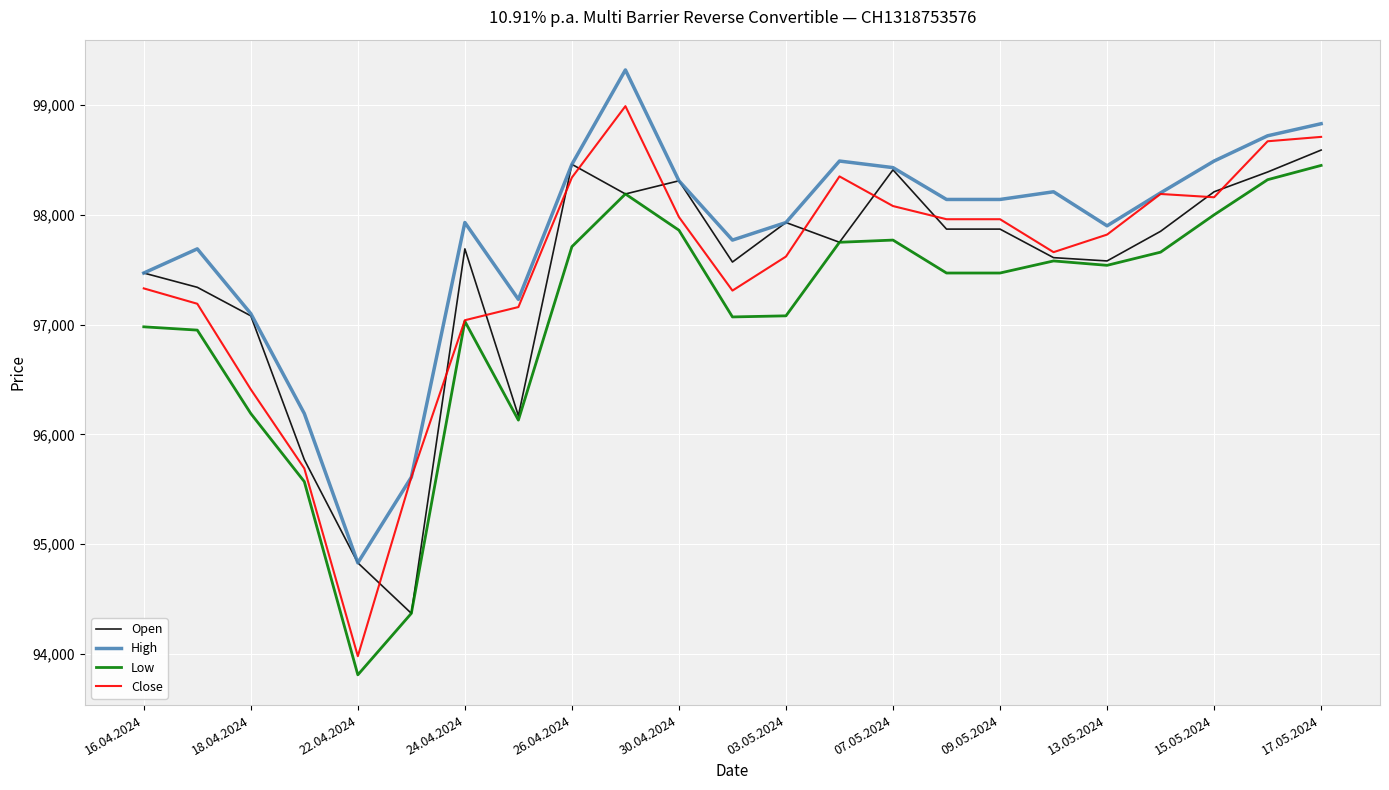

Which series has the largest range (max minus min)?

Close